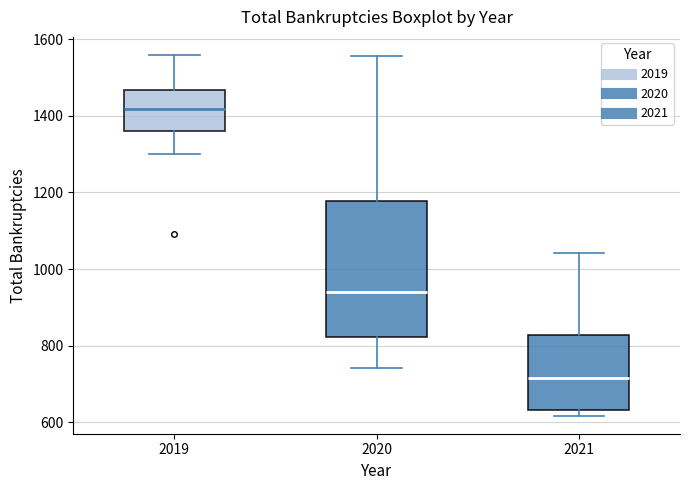

Which box's median line is the lowest?

2021